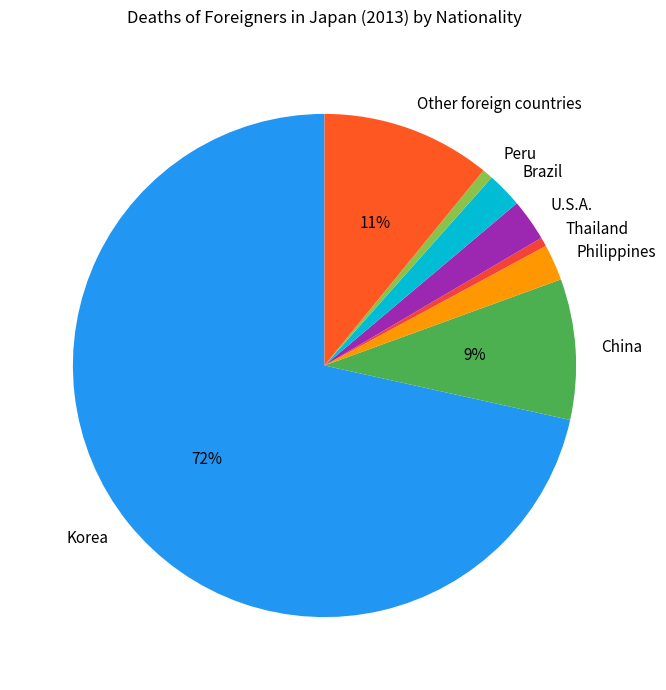

Which slice is the largest?

Korea